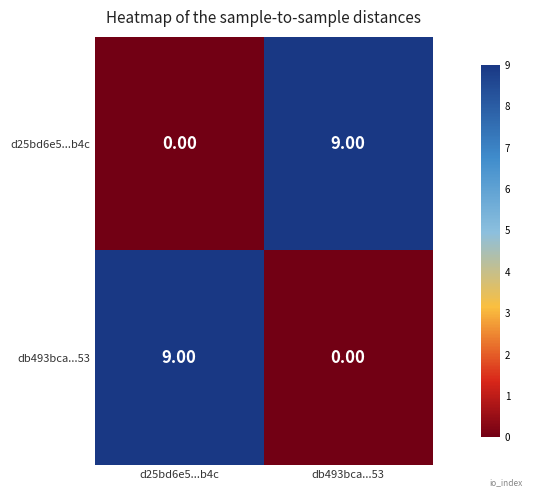

List the labels in order of d25bd6e5...b4c value, smallest first.

d25bd6e5...b4c, db493bca...53